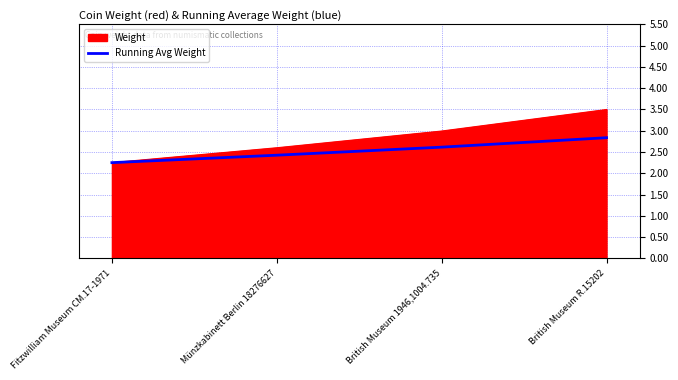

Is it true that Running Avg Weight equals 0.8 at Fitzwilliam Museum CM.17-1971?

False